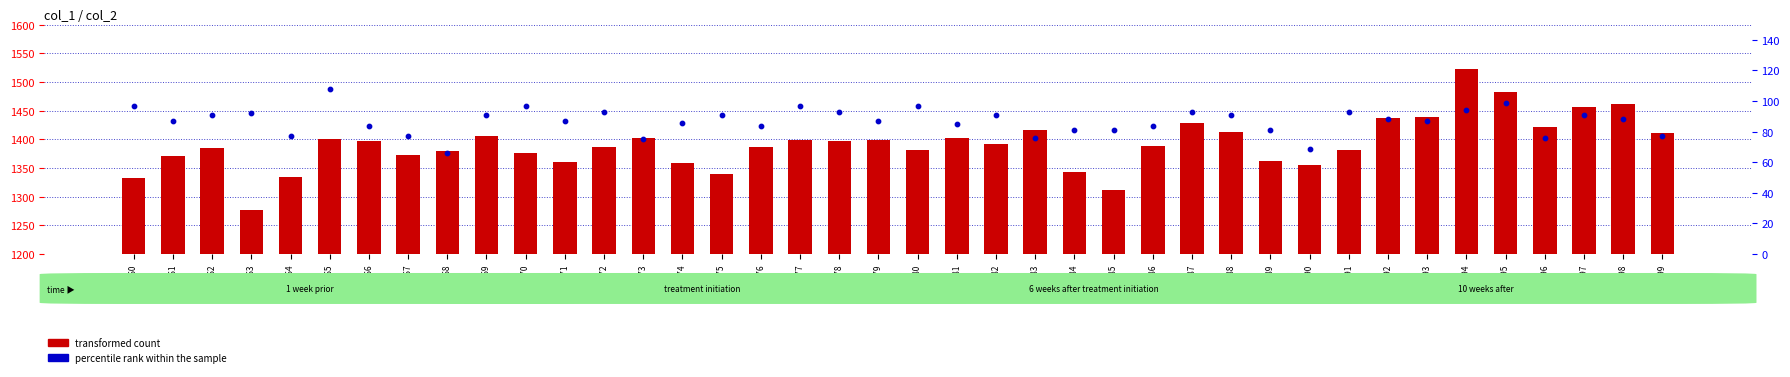

What is the total value across all series at 46982?

1483